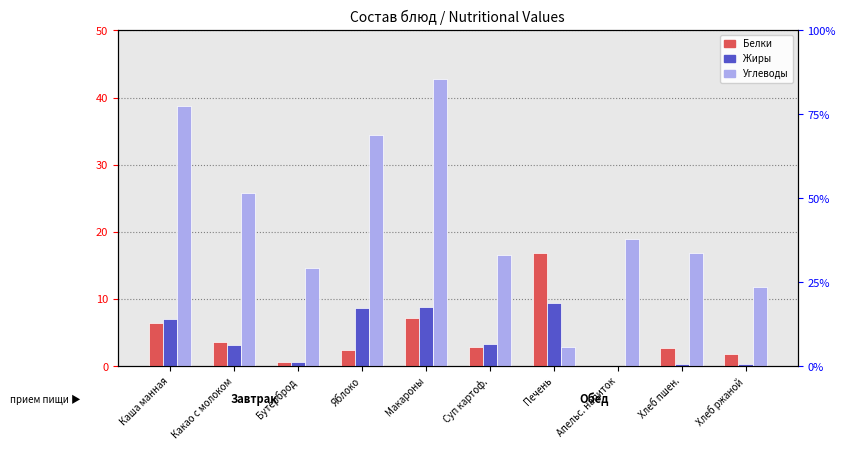

Which series has the widest spread of values?

Углеводы